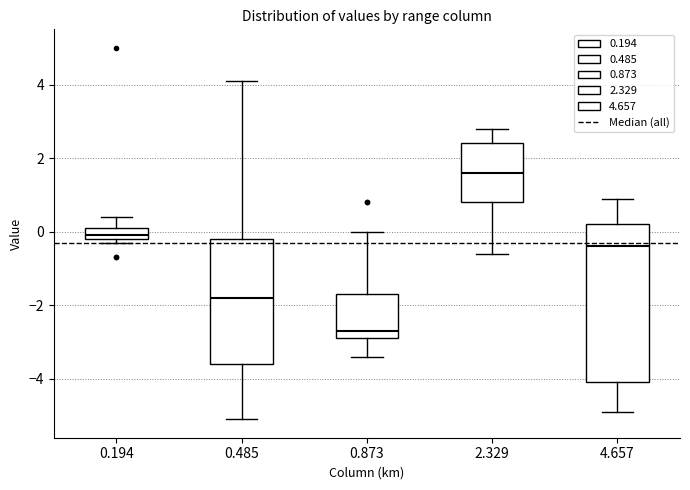

Comparing the boxes themselves (not the whiskers), which one is the tallest?

4.657